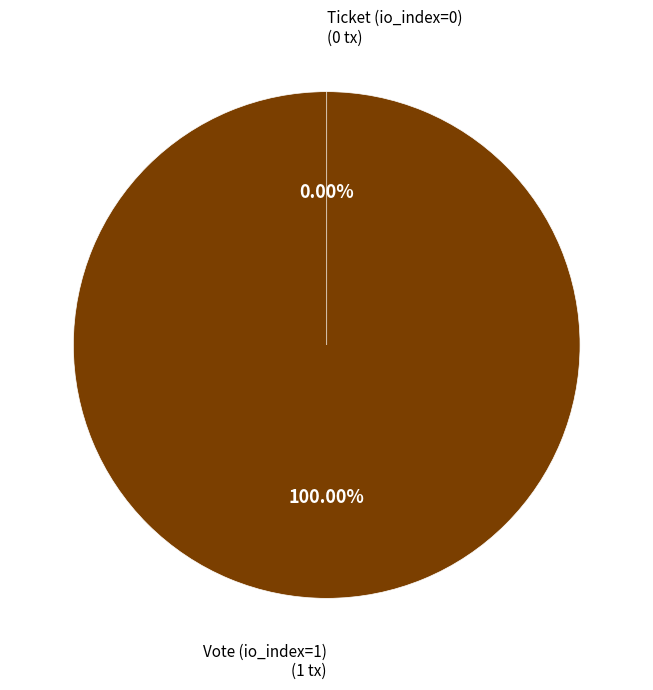

What is the change in value from Vote (io_index=1) to Ticket (io_index=0)?

-1